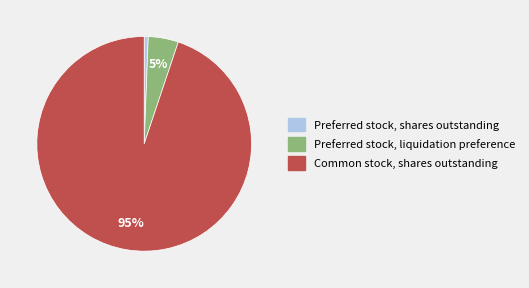

Does Common stock, shares outstanding account for over 50% of the chart?

Yes